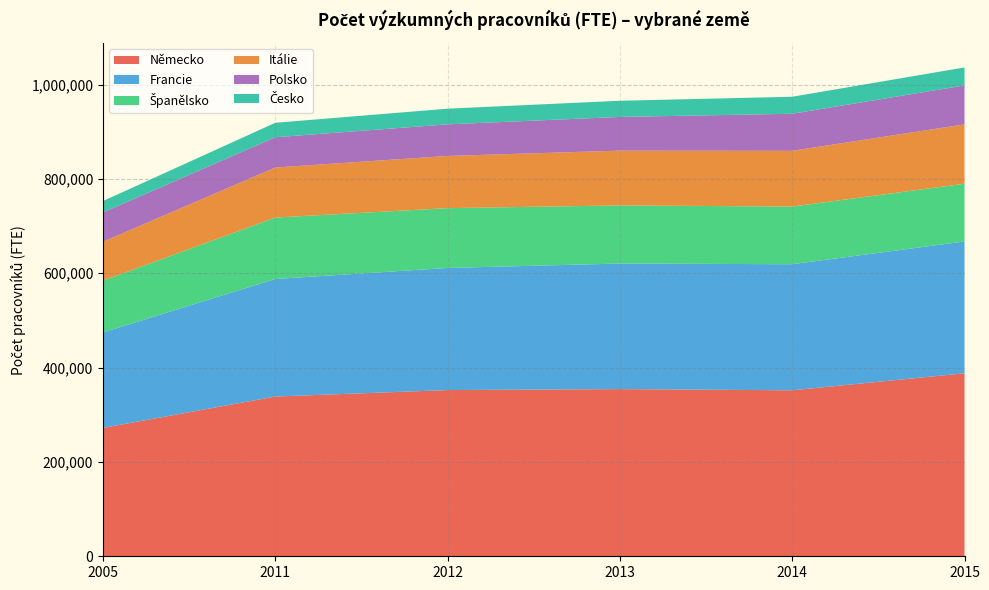

Reading left to right, what are all the values shown in this chart?

Německo: 2005=272148	2011=338689	2012=352419	2013=354463	2014=351923	2015=387982
Francie: 2005=202507	2011=249247	2012=258913	2013=266222	2014=267308	2015=279470
Španělsko: 2005=109720	2011=130235	2012=126778	2013=123225	2014=122235	2015=122437
Itálie: 2005=82489	2011=106151	2012=110695	2013=116163	2014=118183	2015=125875
Polsko: 2005=62162	2011=64133	2012=67001	2013=71472	2014=78622	2015=82594
Česko: 2005=24169	2011=30682	2012=33217	2013=34271	2014=36040	2015=38081